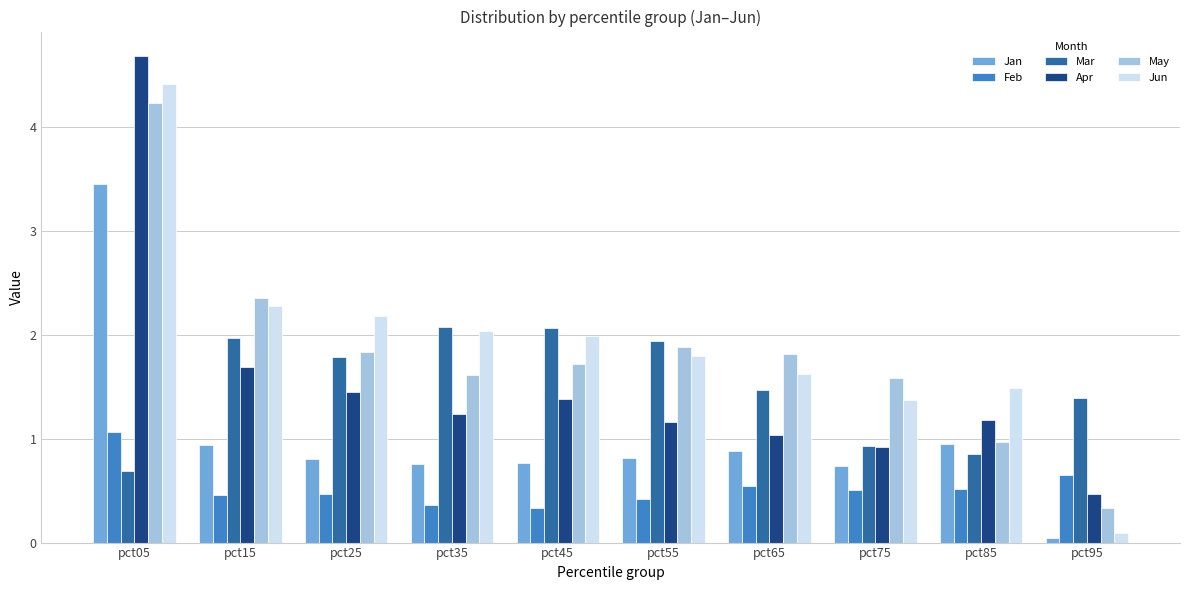

What is the average value of the Mar series?

1.5